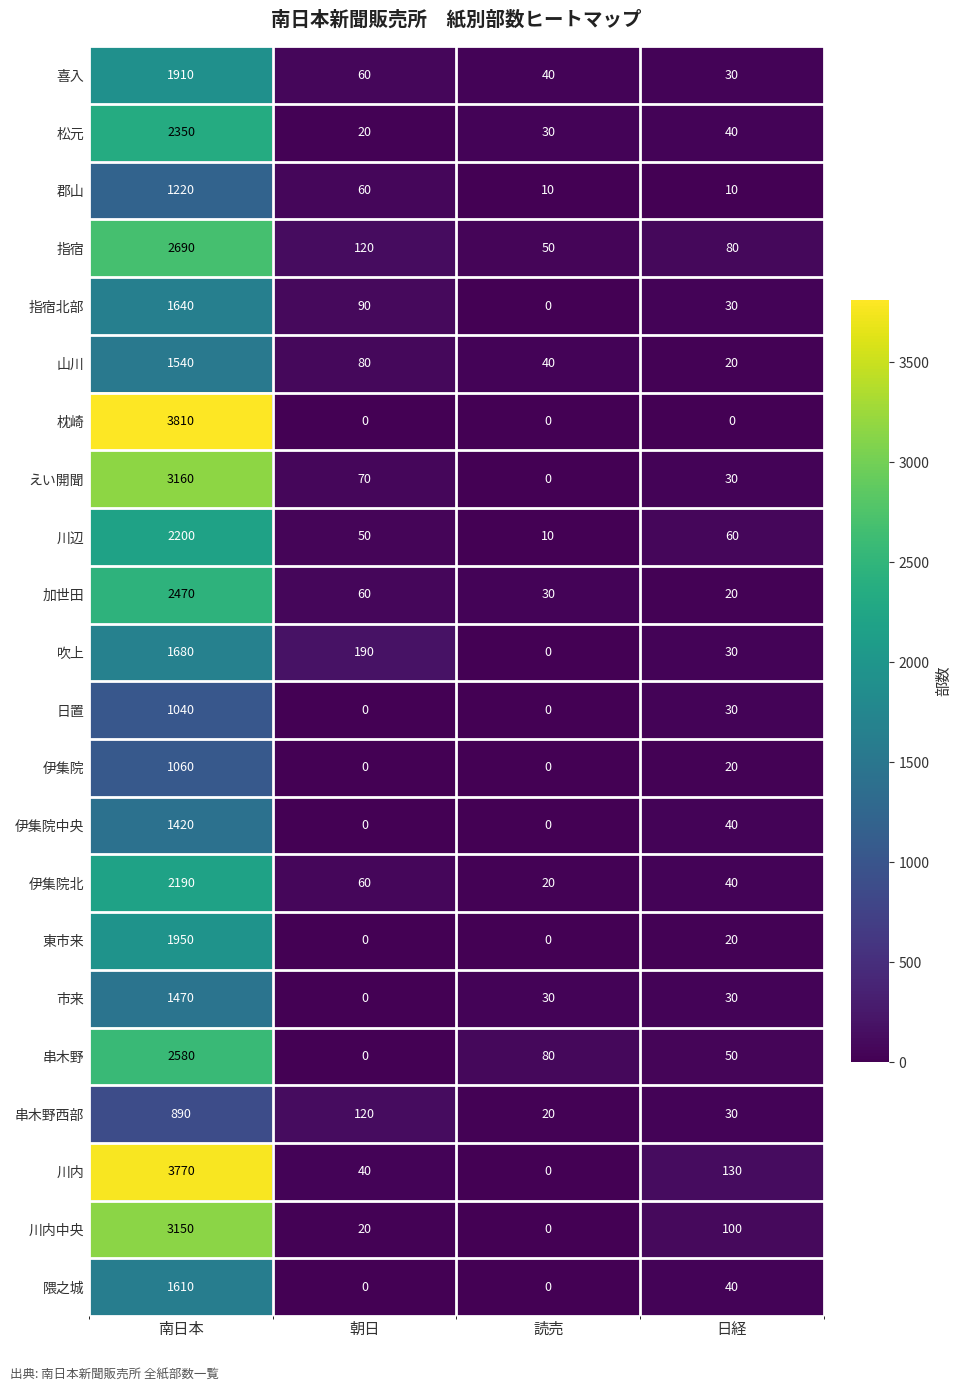

At which label is 喜入 closest to 970?

朝日